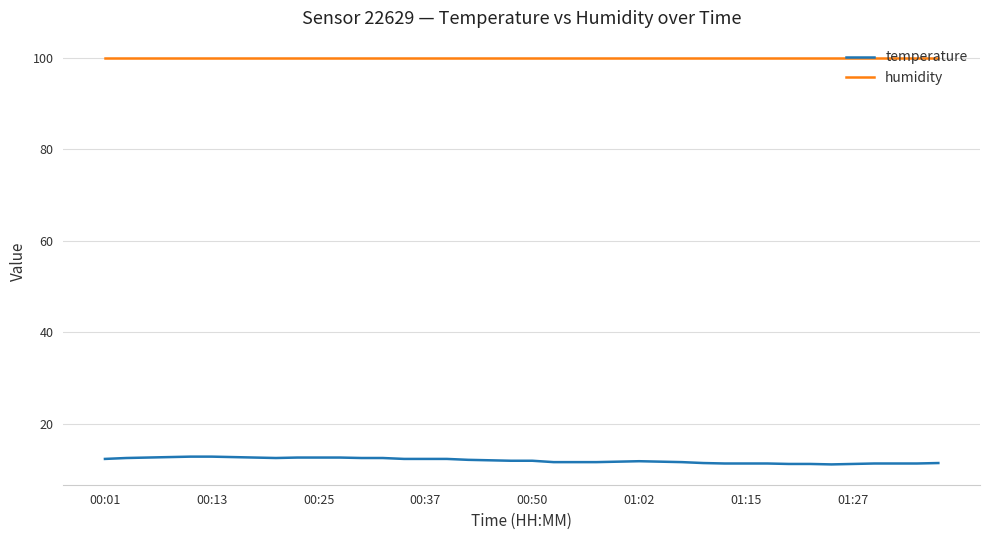

What is the minimum value shown in the chart?

11.1